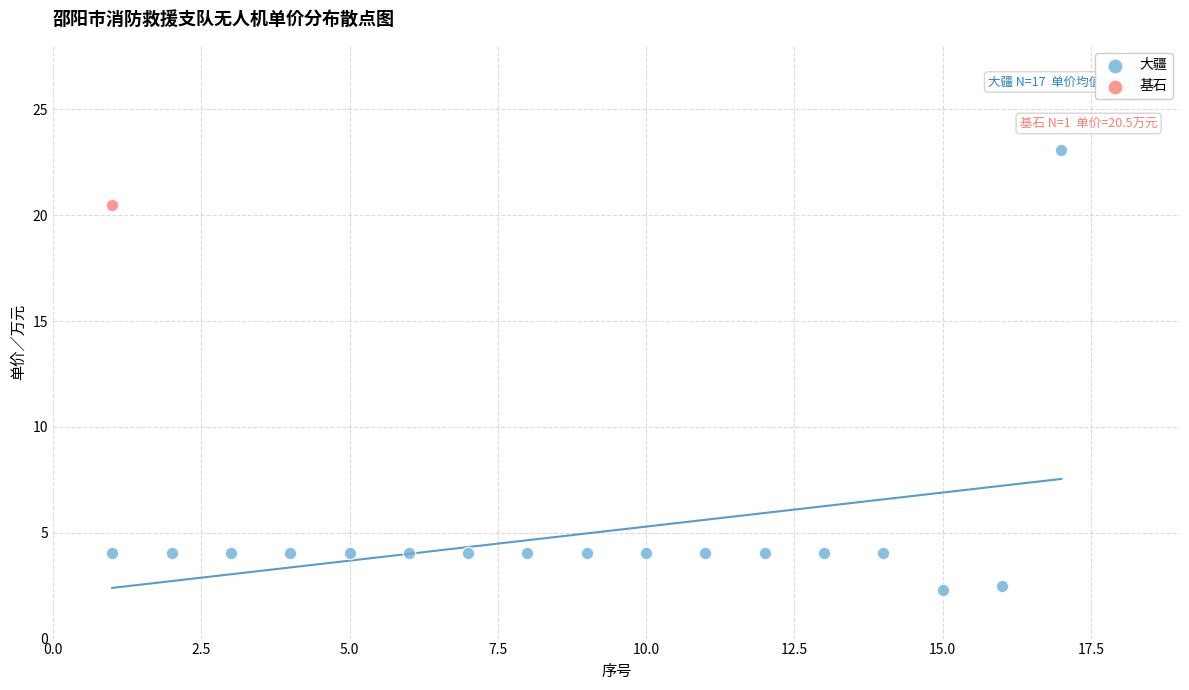

What are all the series names shown in the legend?

大疆, 基石